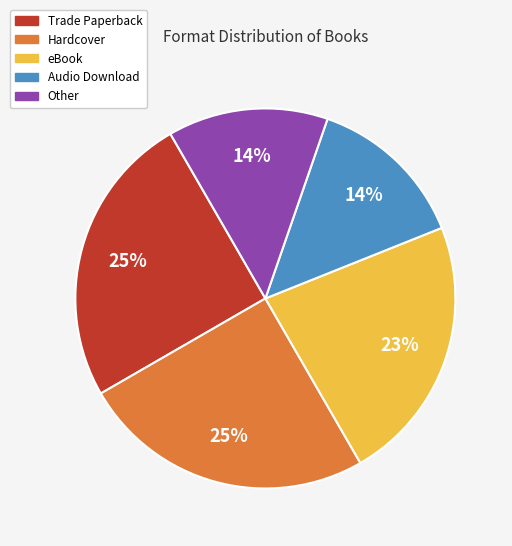

Does any single category account for the majority?

No